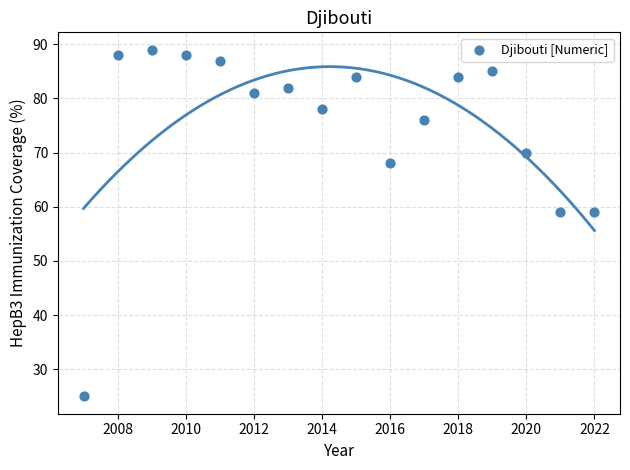

What is the range of X values (max minus min)?

15